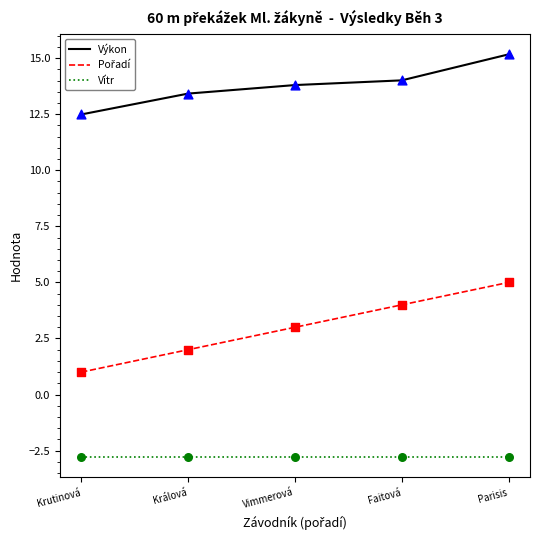

Which series has the largest total across all categories?

Výkon